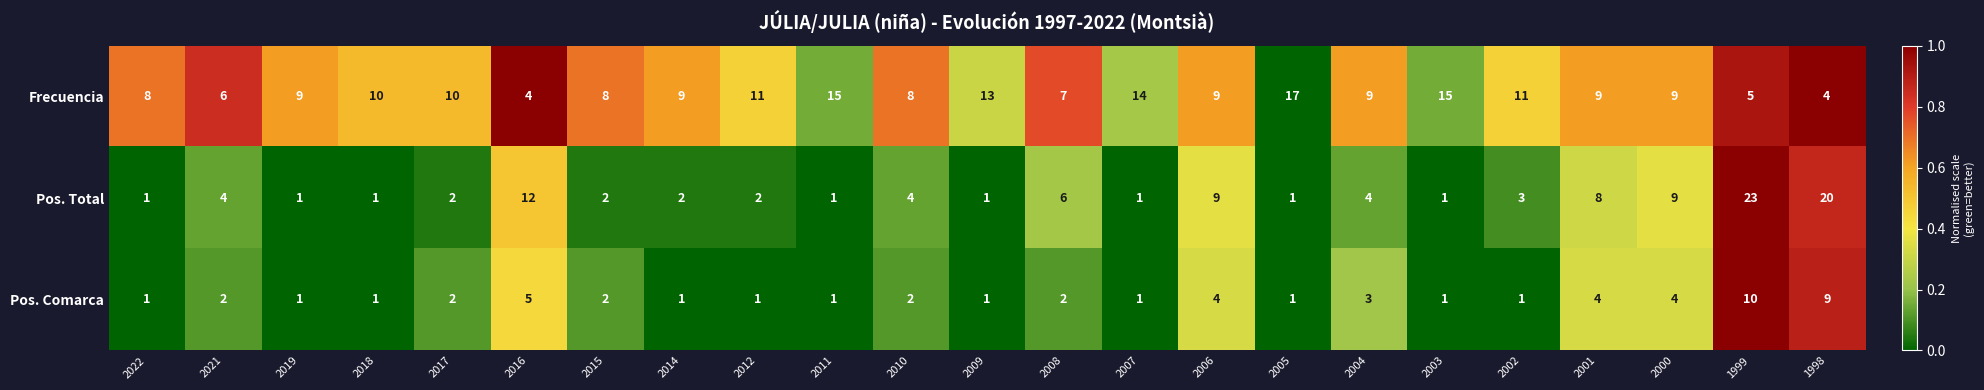

What is the sum of all Pos. Comarca values?

60